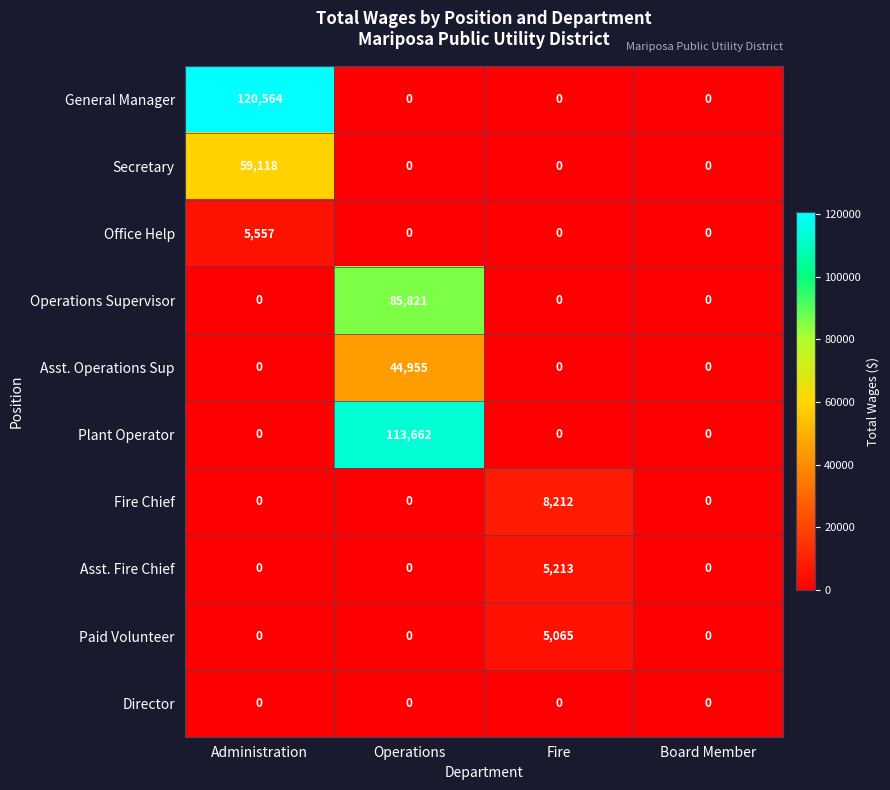

Which series has the largest range (max minus min)?

General Manager